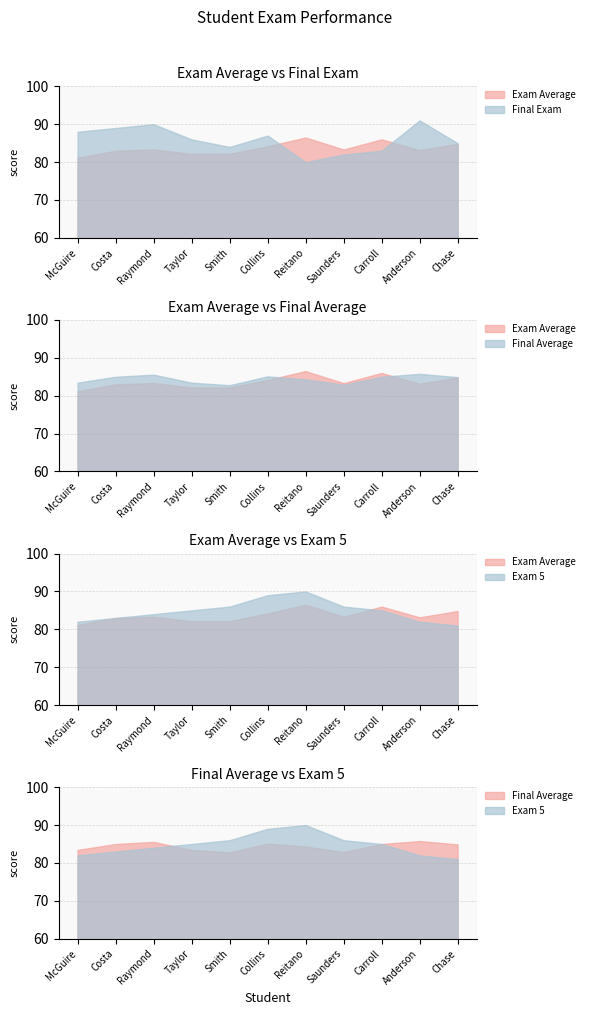

At which category is the sum across all series the highest?

Collins, S.